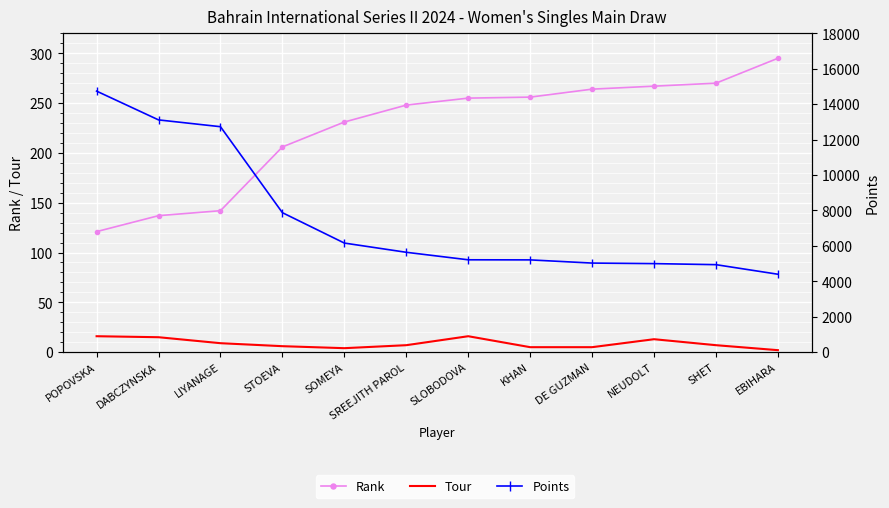

How many values in the Tour series exceed 7?

5